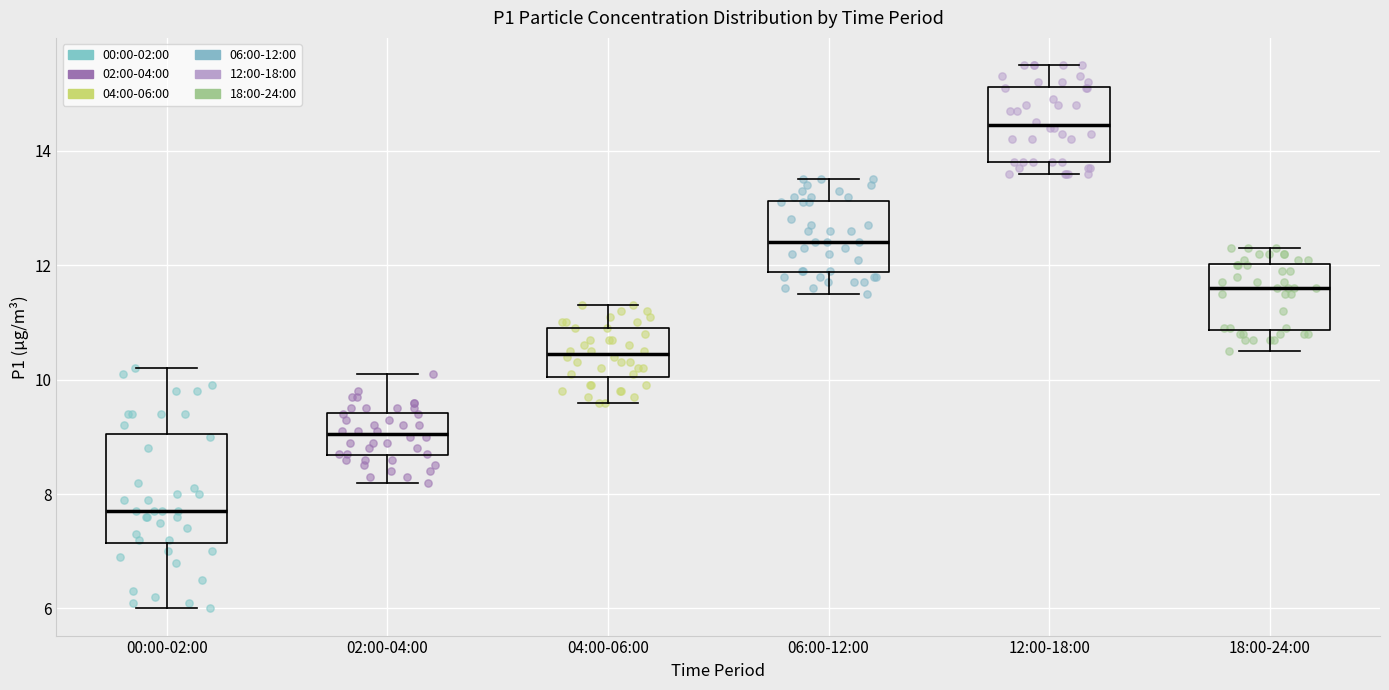

Which box has the lowest median line?

00:00-02:00